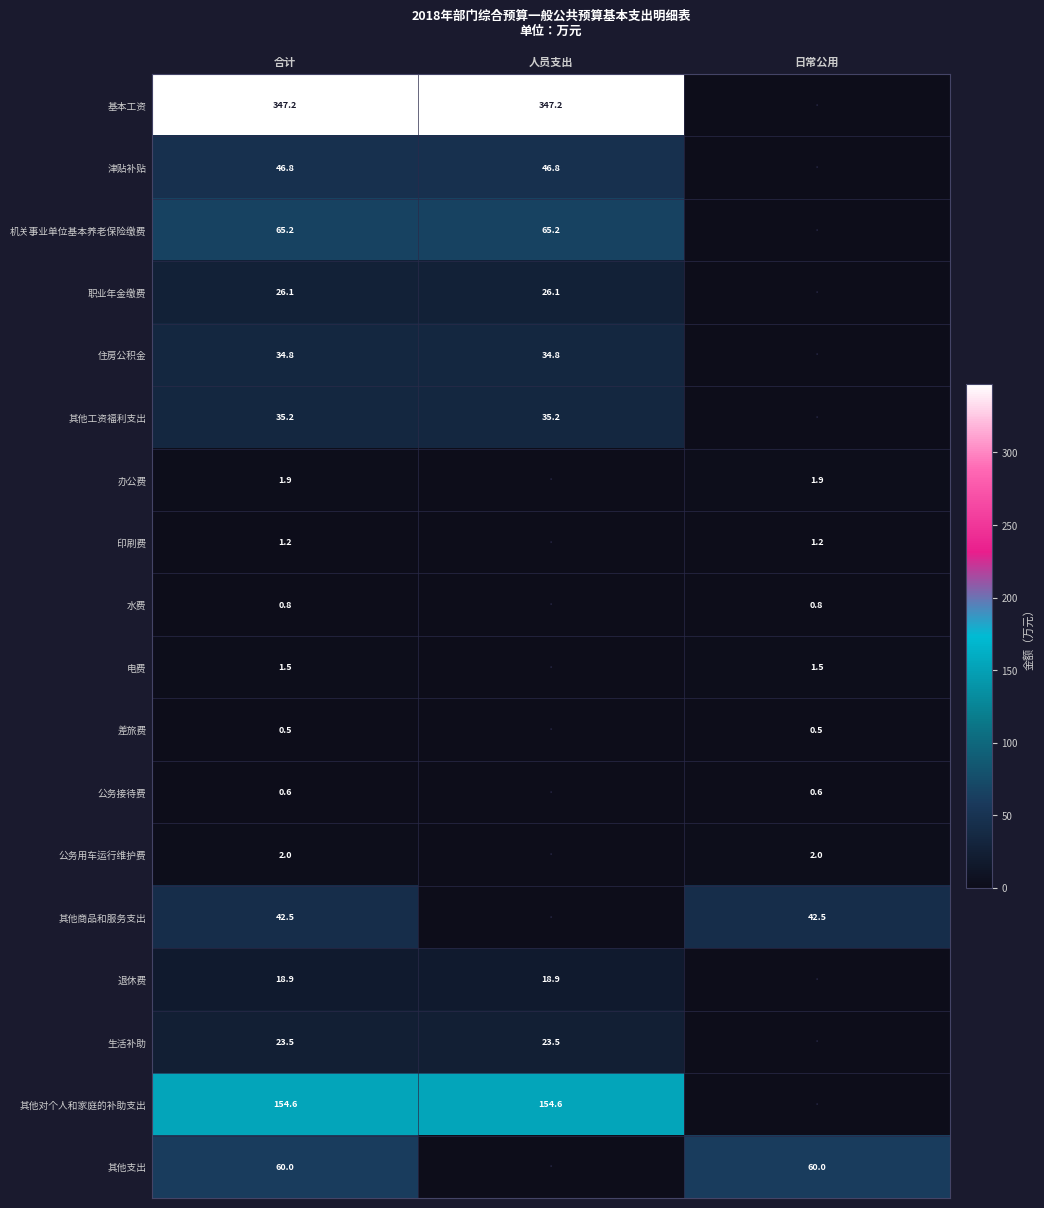

How many data points does each series have?

3